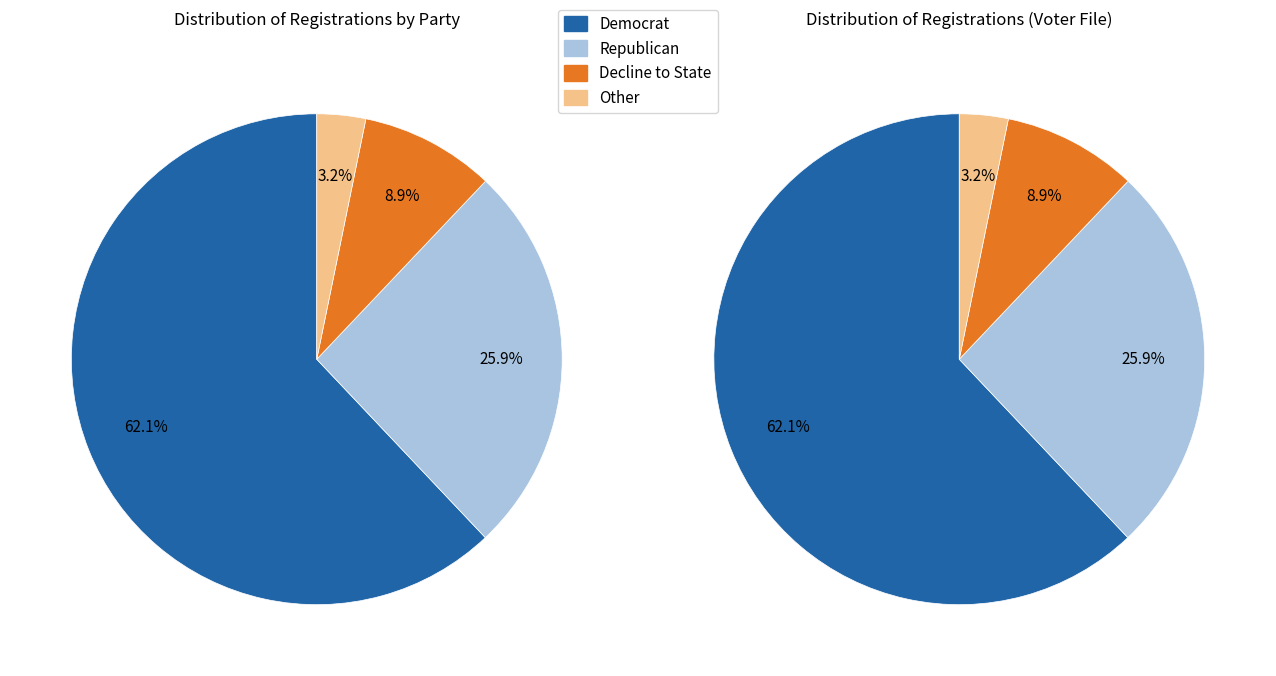

What portion of the pie excludes paf?

99.9%